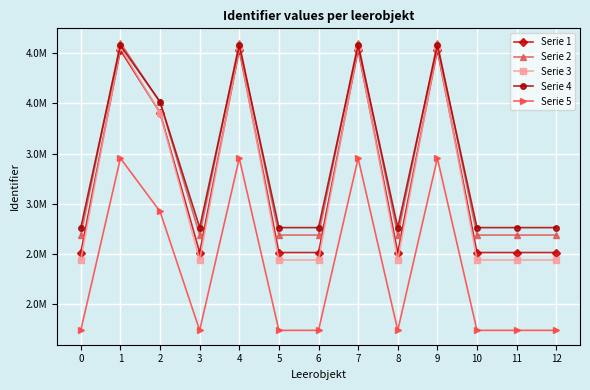

Where does the Serie 3 series first go above 2437096?

1